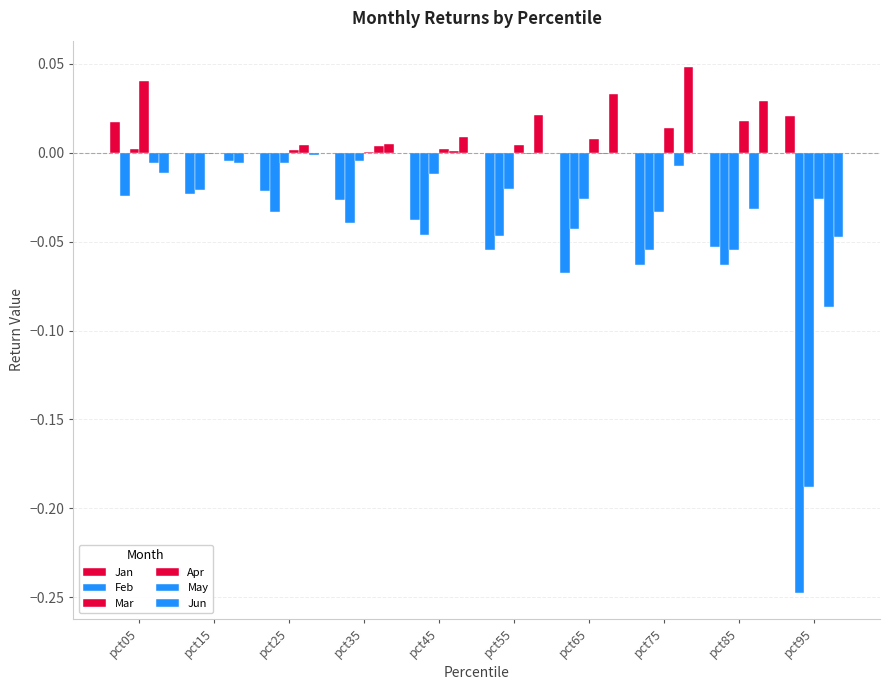

How many categories are shown in the chart?

10